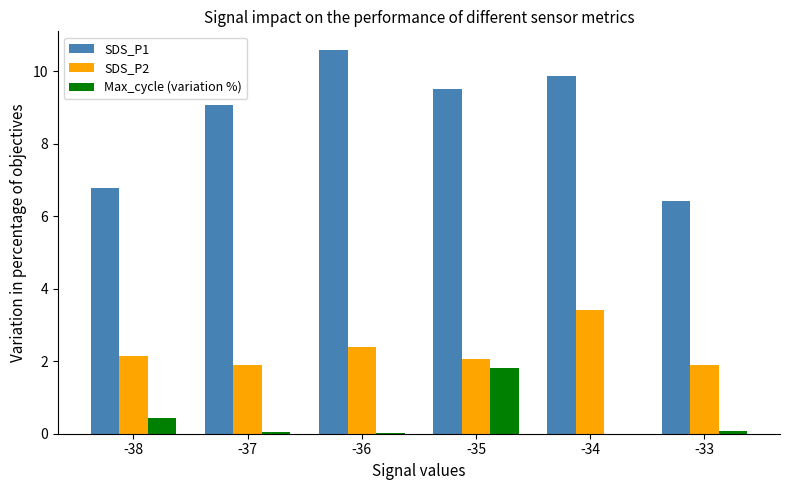

At which label does SDS_P2 reach its peak?

-34